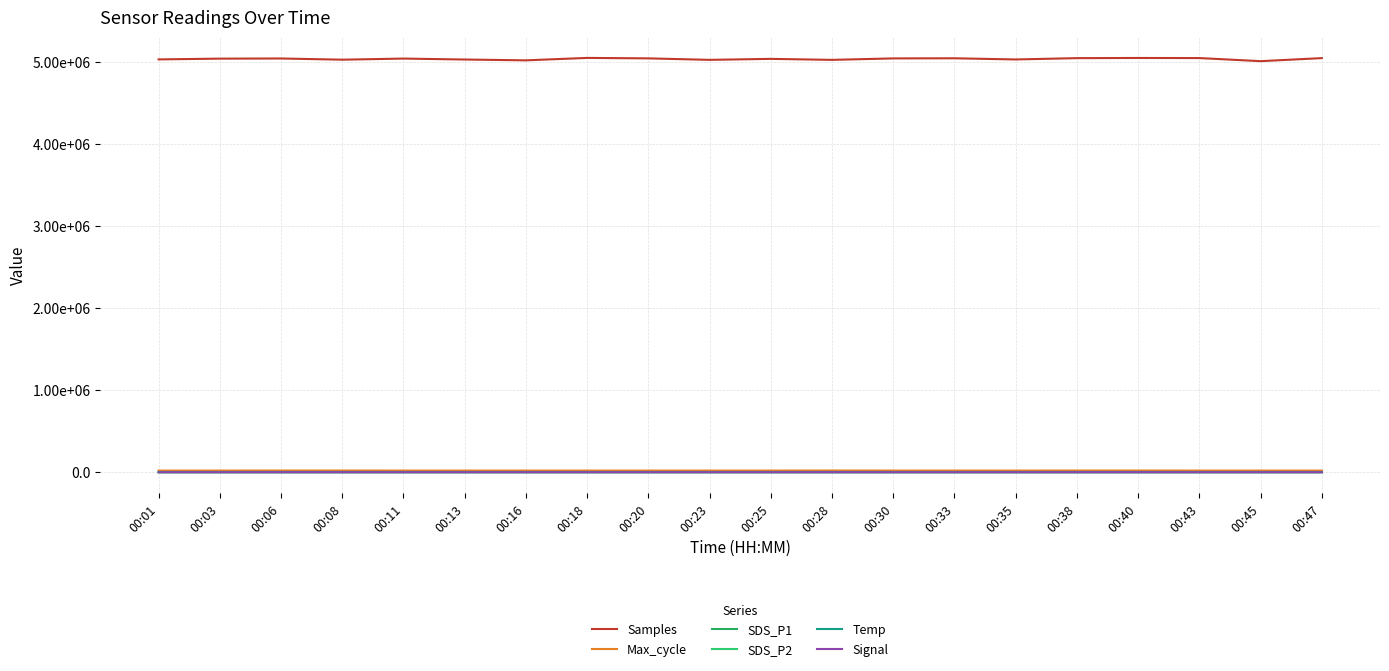

Which series has the widest spread of values?

Samples